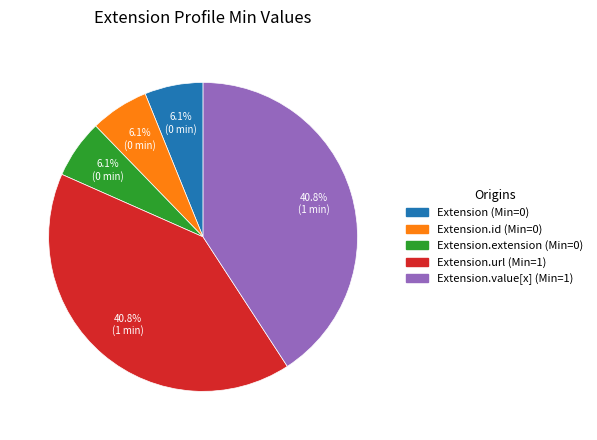

Do Extension.url (Min=1) and Extension.value[x] (Min=1) together represent more than half of the pie?

Yes